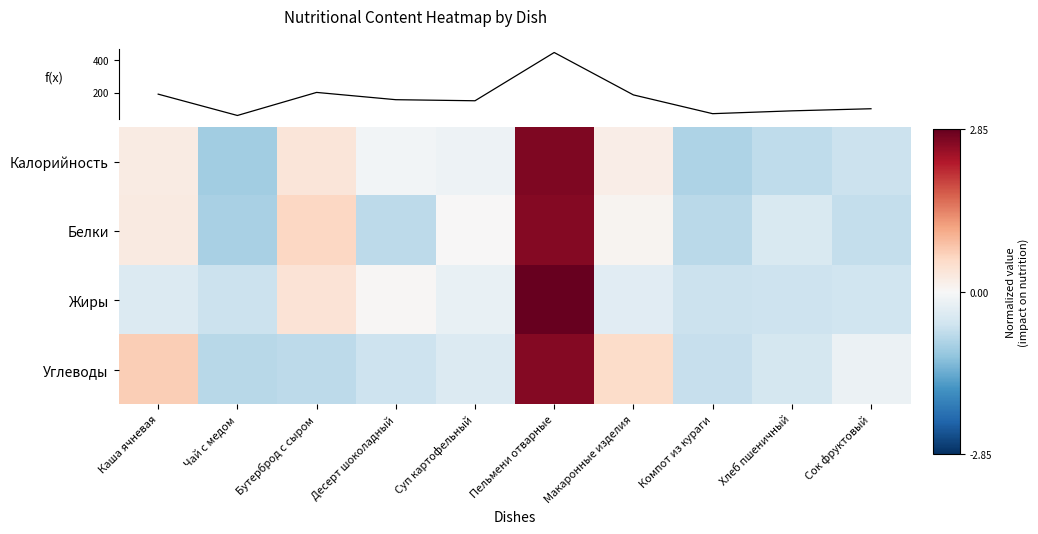

Reading left to right, list all the values displayed in this chart.

Калорийность: Каша ячневая=0.2	Чай с медом=-1.0	Бутерброд с сыром=0.3	Десерт шоколадный=-0.1	Суп картофельный=-0.1	Пельмени отварные=2.7	Макаронные изделия=0.2	Компот из кураги=-0.9	Хлеб пшеничный=-0.7	Сок фруктовый=-0.6
Белки: Каша ячневая=0.3	Чай с медом=-0.9	Бутерброд с сыром=0.6	Десерт шоколадный=-0.7	Суп картофельный=0.0	Пельмени отварные=2.6	Макаронные изделия=0.1	Компот из кураги=-0.8	Хлеб пшеничный=-0.4	Сок фруктовый=-0.7
Жиры: Каша ячневая=-0.4	Чай с медом=-0.6	Бутерброд с сыром=0.4	Десерт шоколадный=0.0	Суп картофельный=-0.2	Пельмени отварные=2.9	Макаронные изделия=-0.3	Компот из кураги=-0.6	Хлеб пшеничный=-0.6	Сок фруктовый=-0.6
Углеводы: Каша ячневая=0.7	Чай с медом=-0.8	Бутерброд с сыром=-0.7	Десерт шоколадный=-0.6	Суп картофельный=-0.4	Пельмени отварные=2.6	Макаронные изделия=0.5	Компот из кураги=-0.7	Хлеб пшеничный=-0.5	Сок фруктовый=-0.2